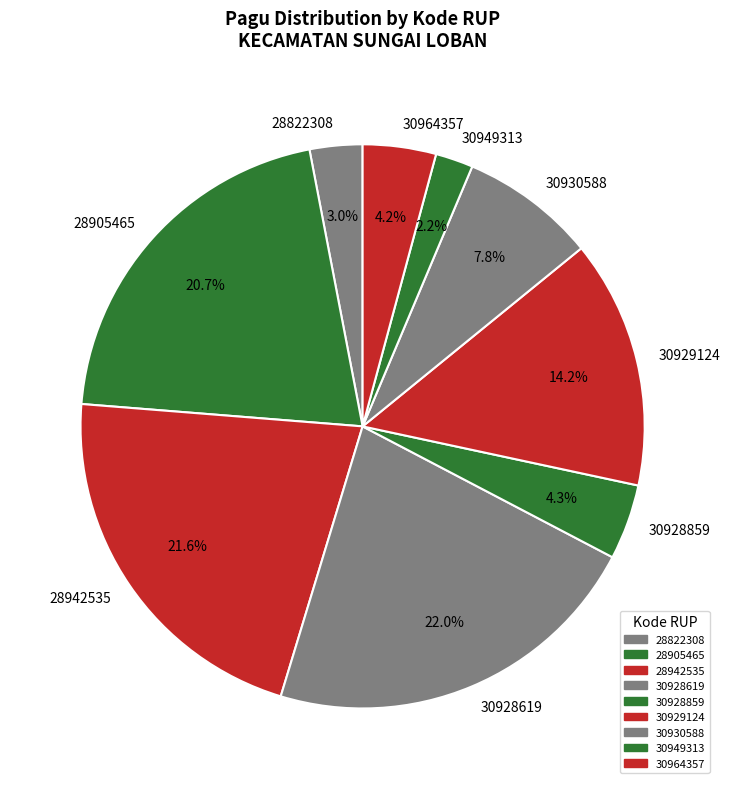

Count the number of slices in the pie.

9